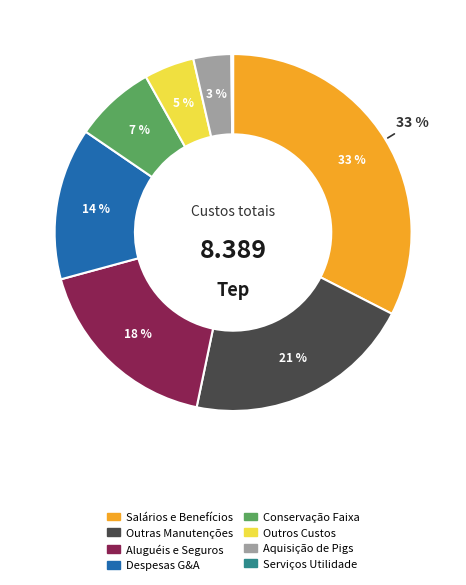

To the nearest percent, what portion does Despesas G&A represent?

14%